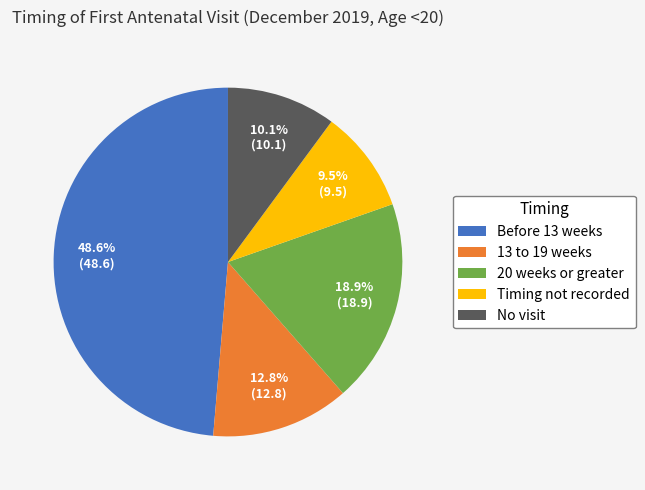

Rank the categories by value from highest to lowest.

Before 13 weeks, 20 weeks or greater, 13 to 19 weeks, No visit, Timing not recorded